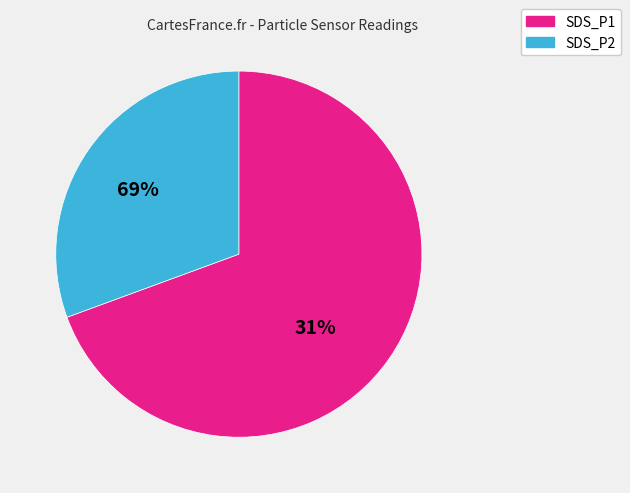

The SDS_P1 slice represents 77% of the pie. True or false?

False